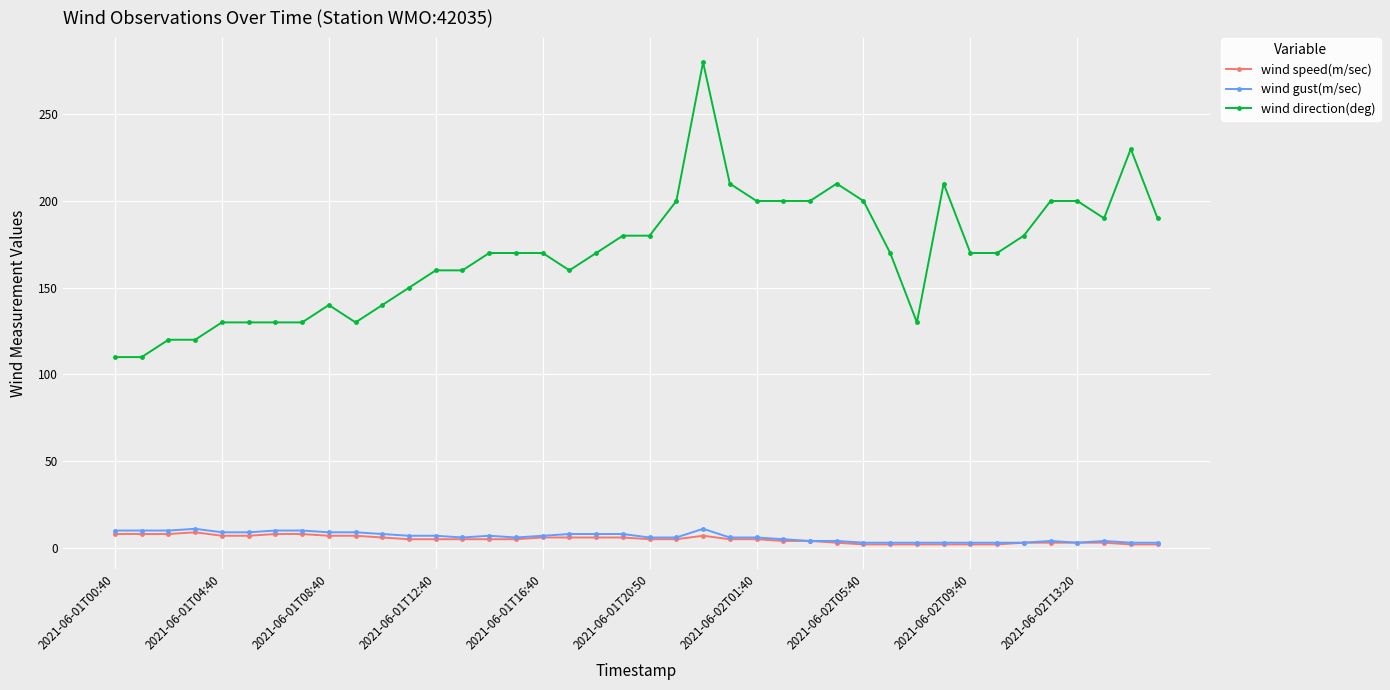

What is the value of the wind speed(m/sec) point at the 16th from the left?

5